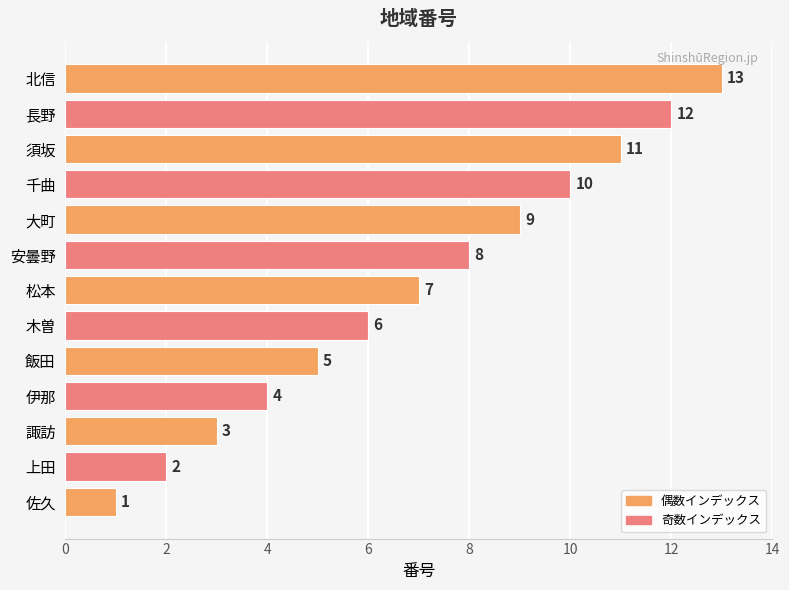

What is the ratio of the value at 長野 to the value at 佐久?

12.0